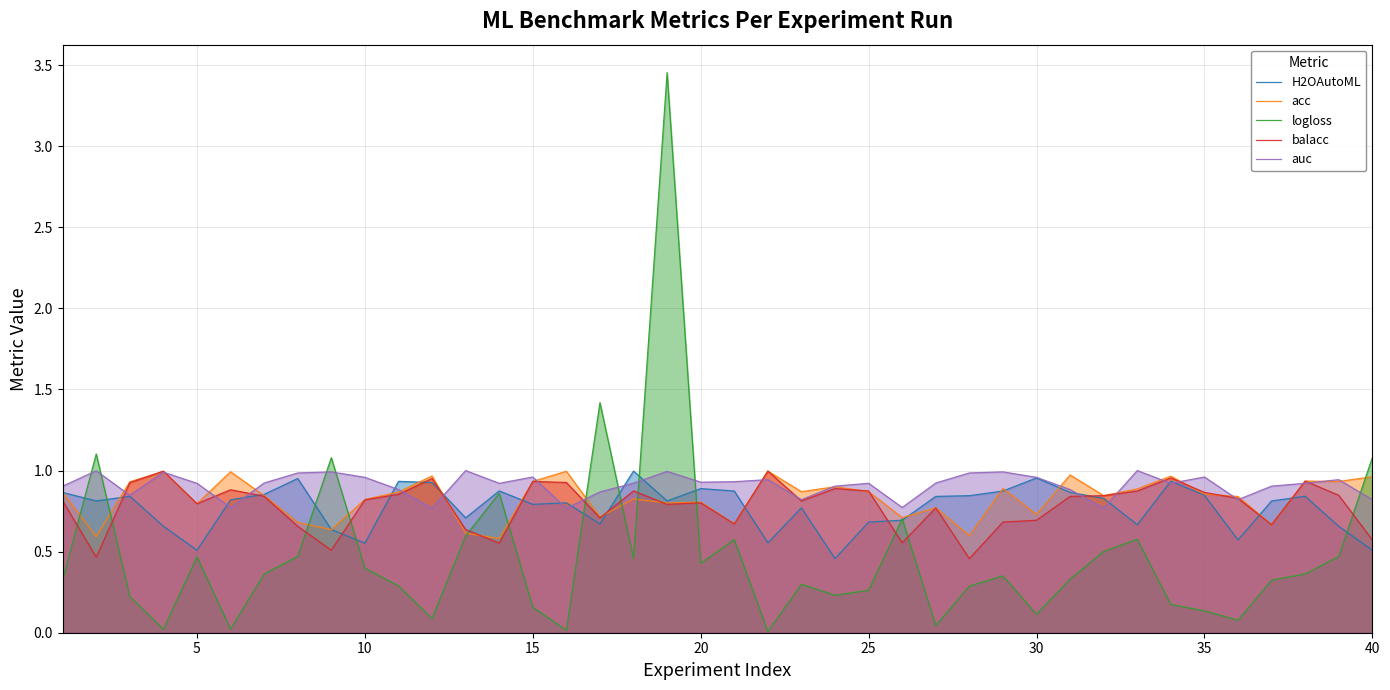

What is the lowest value of the H2OAutoML series?

0.5